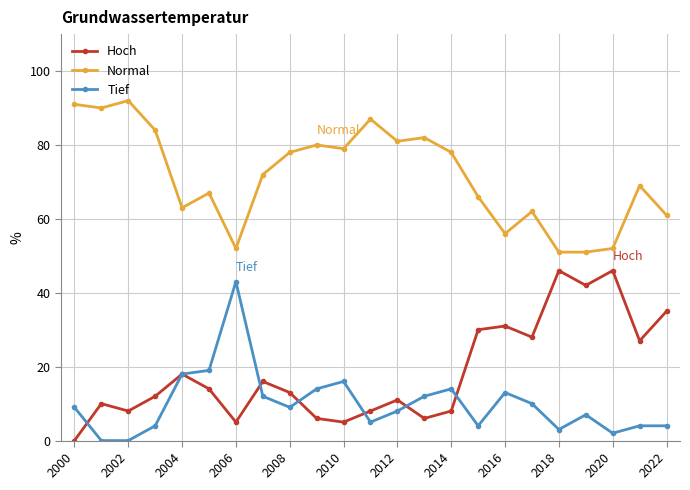

What is the maximum value shown in the chart?

92